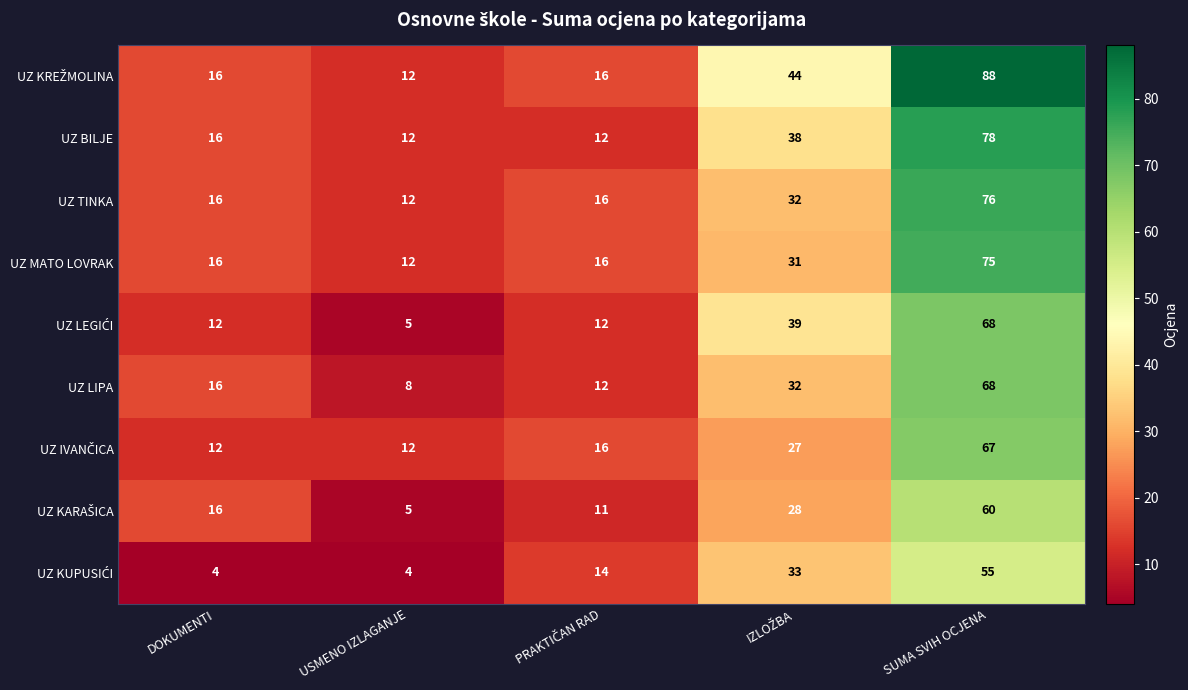

True or false: UZ LIPA has a value of 16 at DOKUMENTI.

True